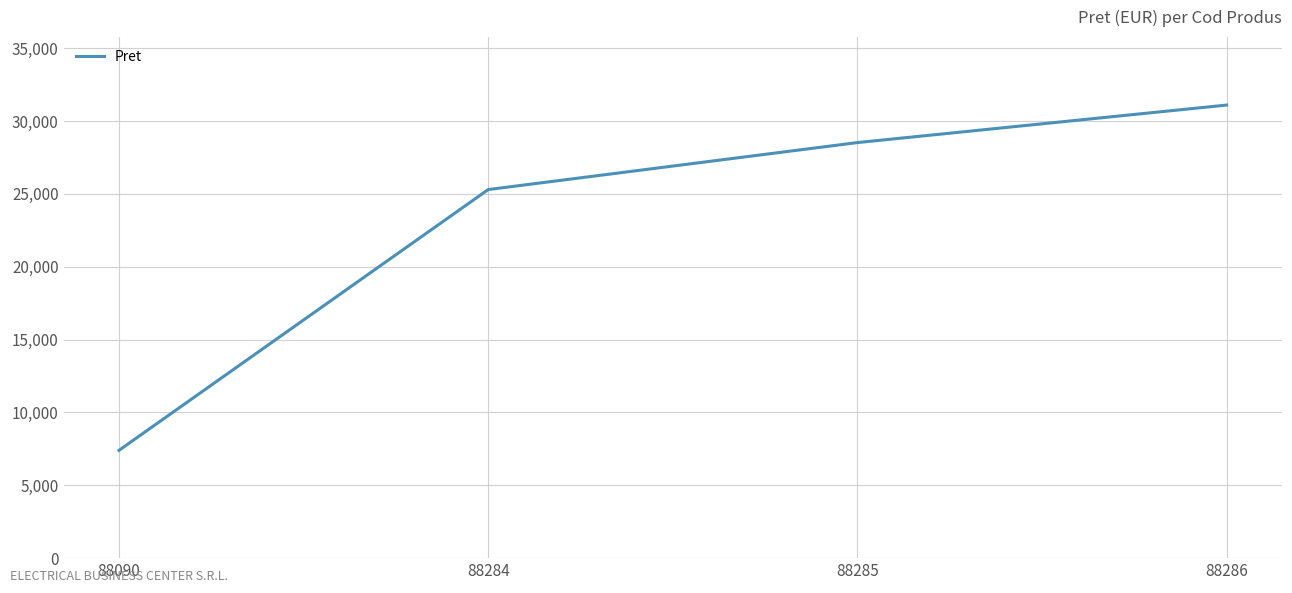

How many series are shown in this chart?

1